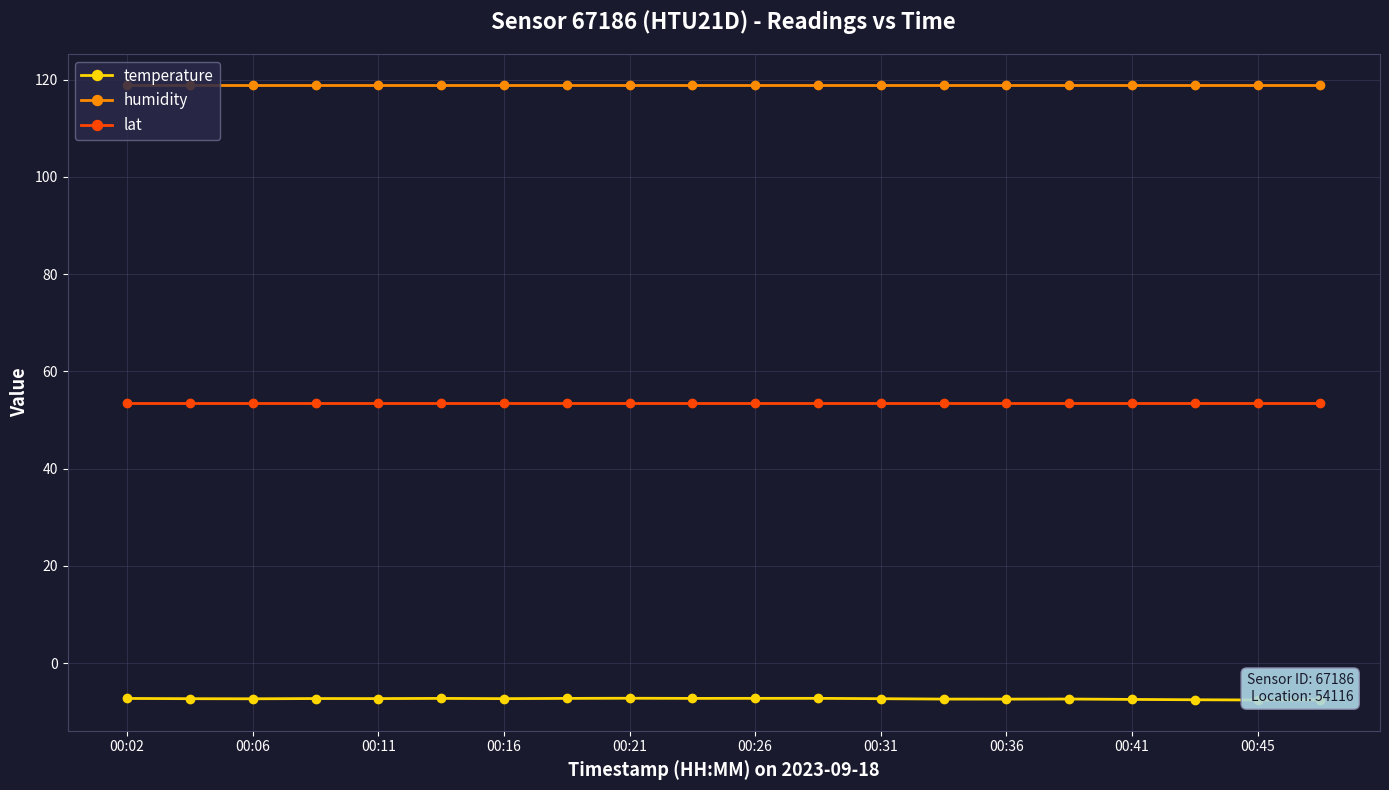

What are all the series names shown in the legend?

temperature, humidity, lat